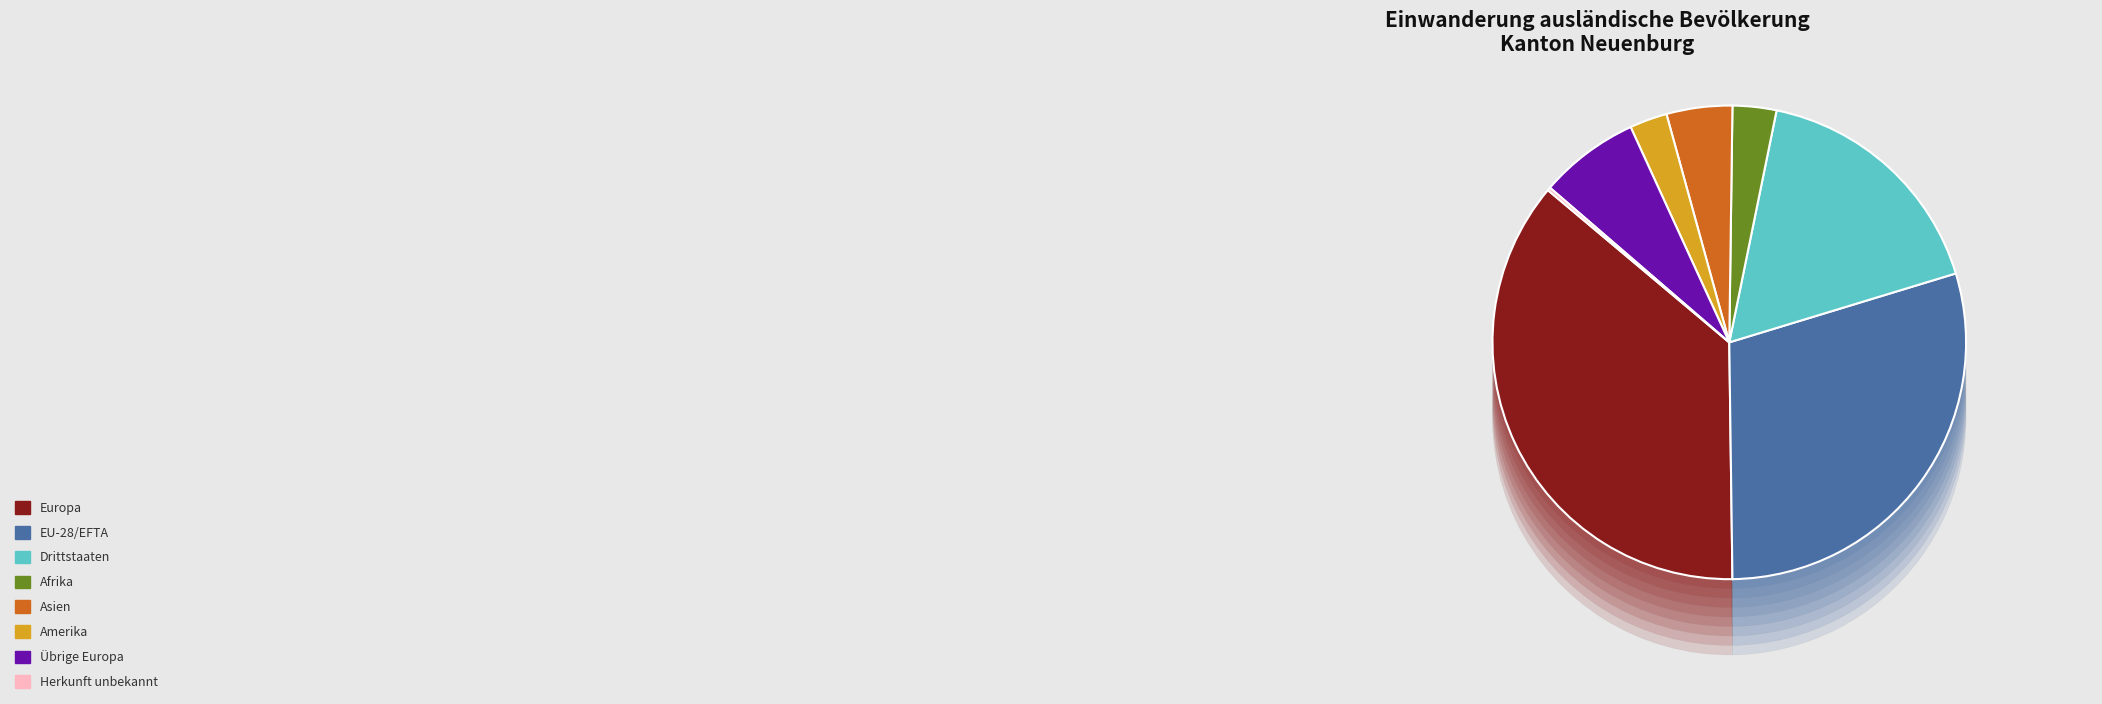

Rank the categories by value from lowest to highest.

Herkunft unbekannt, Amerika, Afrika, Asien, Übrige Europa, Drittstaaten, EU-28/EFTA, Europa